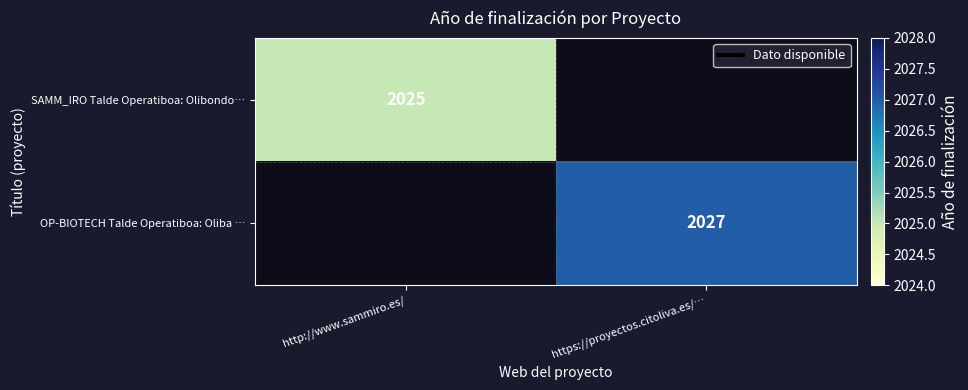

The OP-BIOTECH Talde Operatiboa: Oliba … series shows 3526 at https://proyectos.citoliva.es/…. True or false?

False